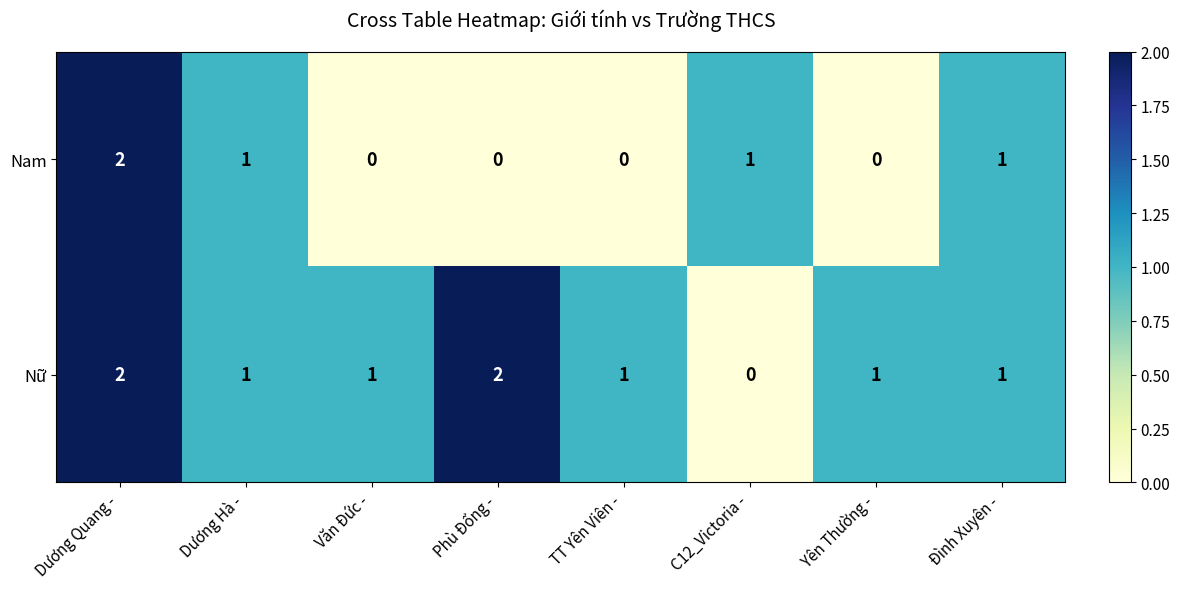

Between Dương Hà - and TT Yên Viên -, which series saw the biggest shift?

Nam